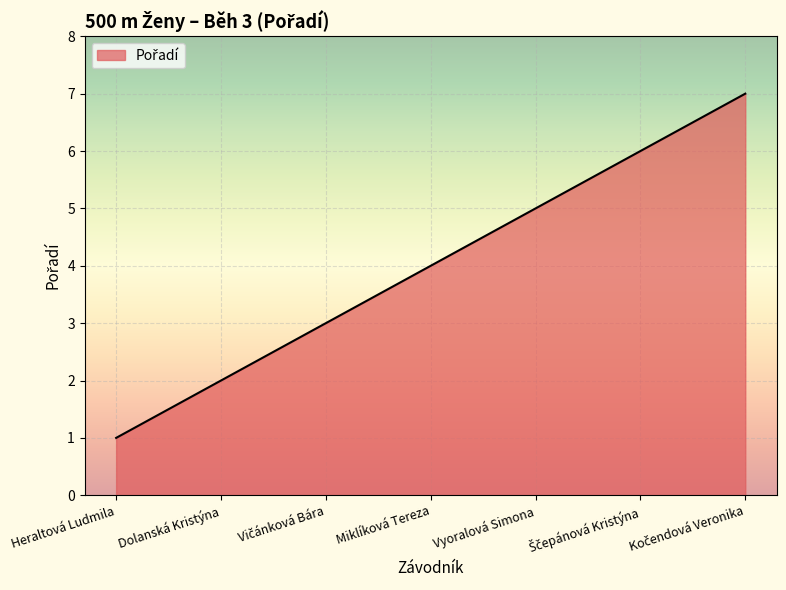

What position from the left is Dolanská Kristýna?

2